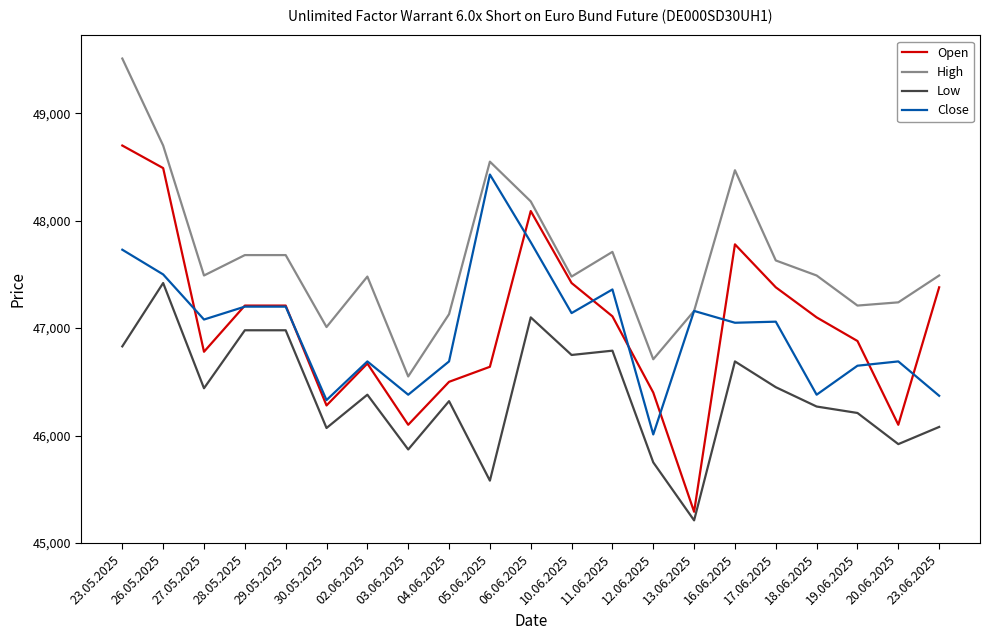

What is the minimum value for High?

46550